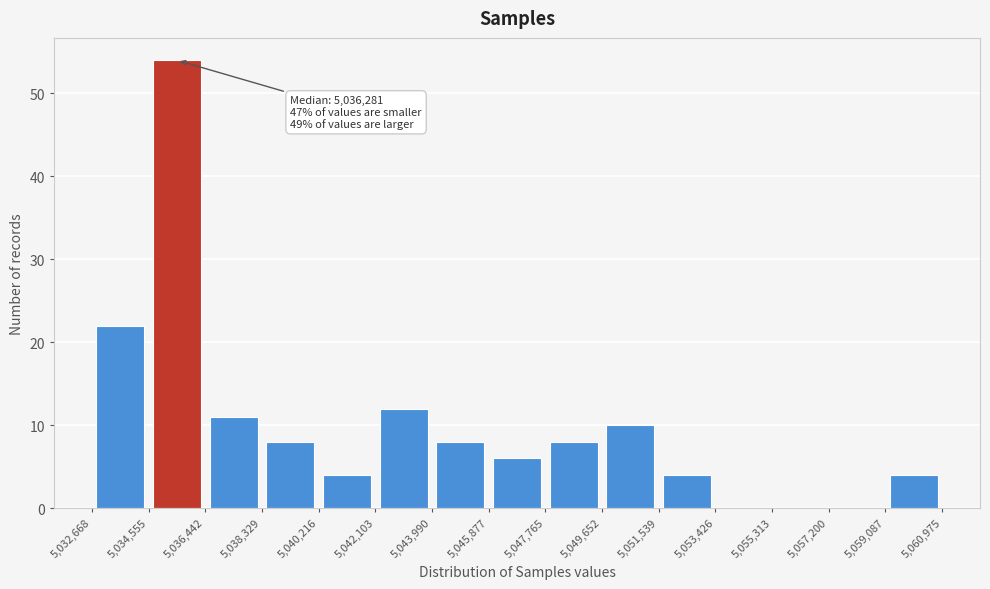

Over which range of the x-axis is the bar tallest?

5,034,555 to 5,036,442